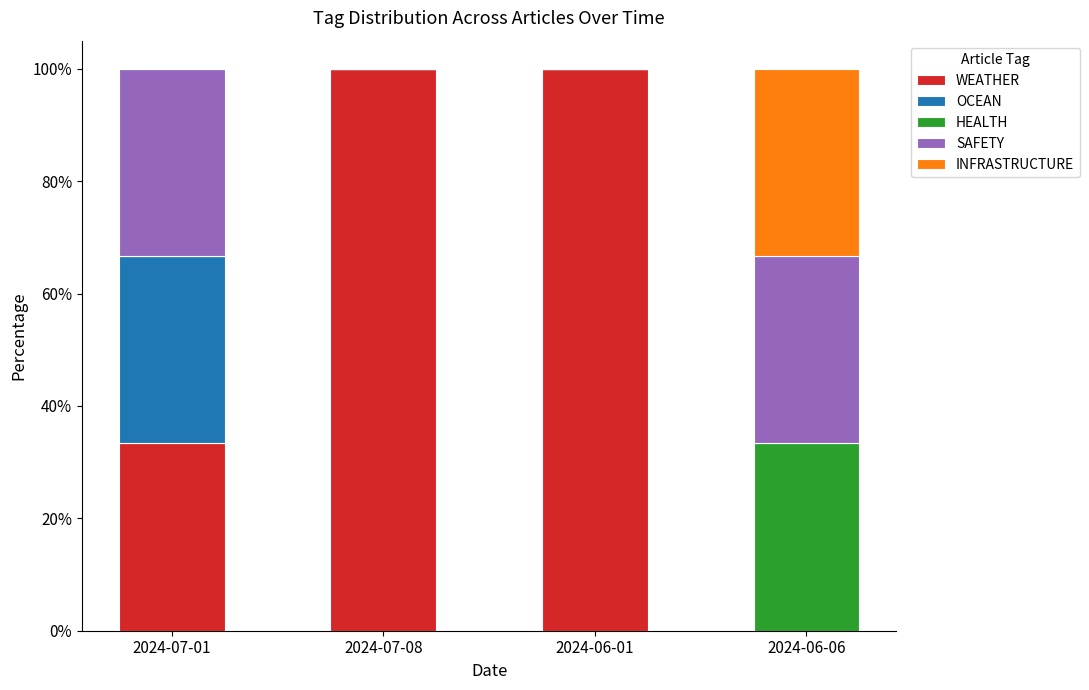

What are all the series names shown in the legend?

WEATHER, OCEAN, HEALTH, SAFETY, INFRASTRUCTURE